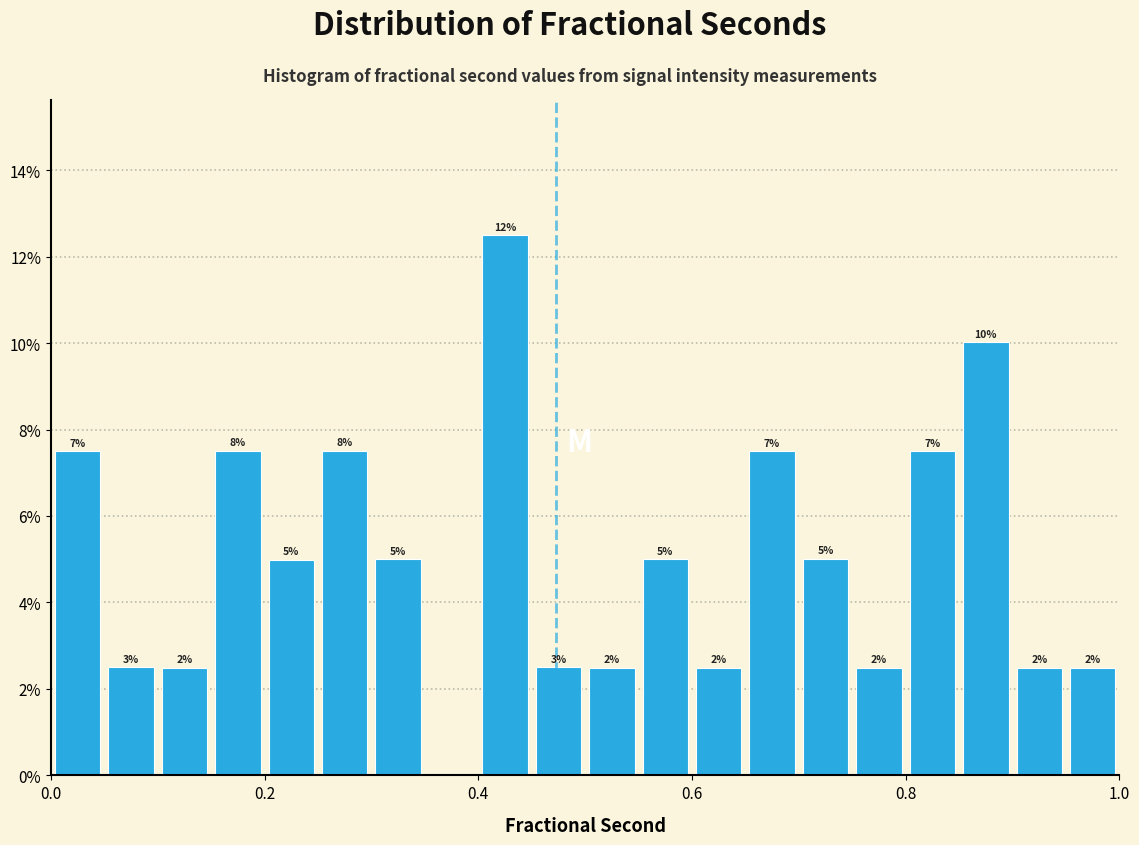

Read against the x-axis, roughly where is the centre of the tallest bar?

0.42